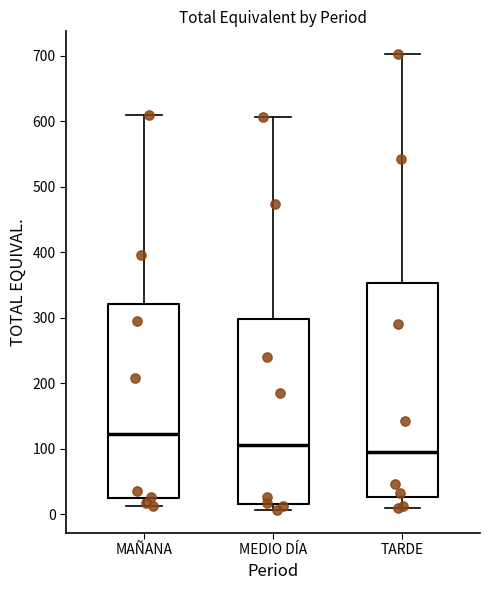

Reading left to right, read every box against the y-axis: the position of its median line, the range the box covers, and the ends of its whiskers. The values are not printed on the chart, so give them approximately, as read against the axis.

MAÑANA: median 120, box 20 to 320, whiskers 10 to 610
MEDIO DÍA: median 110, box 20 to 300, whiskers 10 to 610
TARDE: median 100, box 30 to 350, whiskers 10 to 700